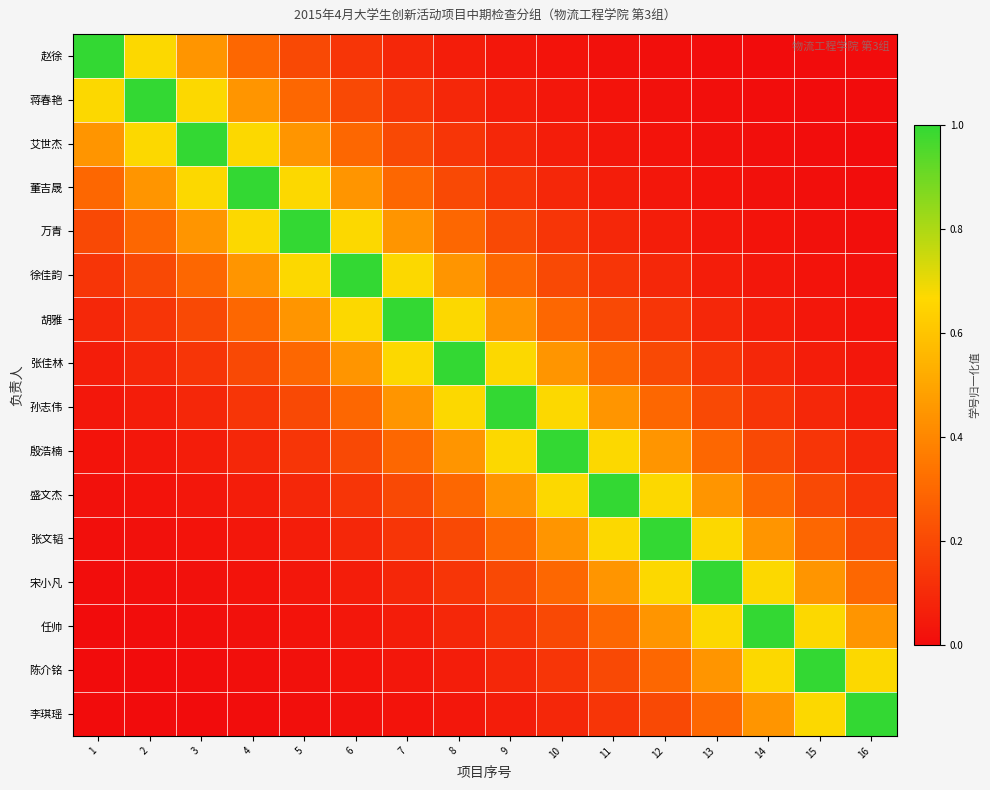

What is the total value across all series at 7?

4.8